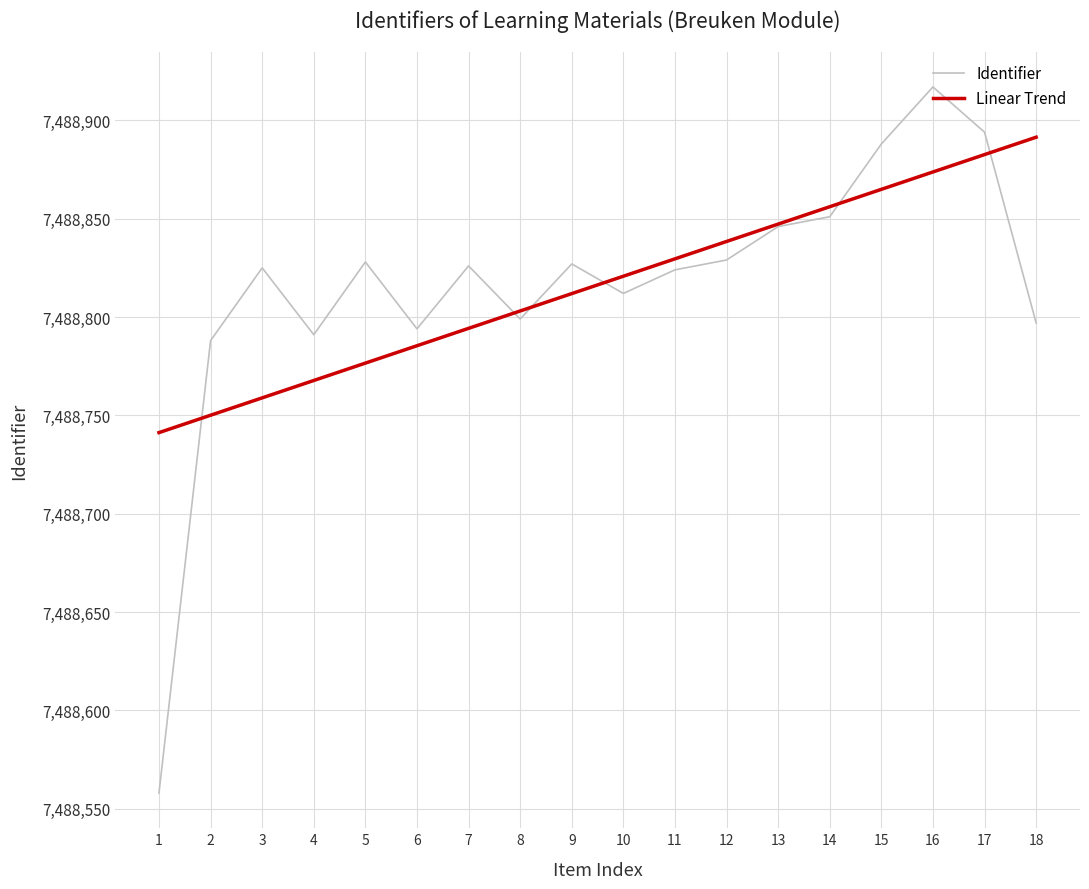

Is it true that Identifier equals 7488827 at 9?

True